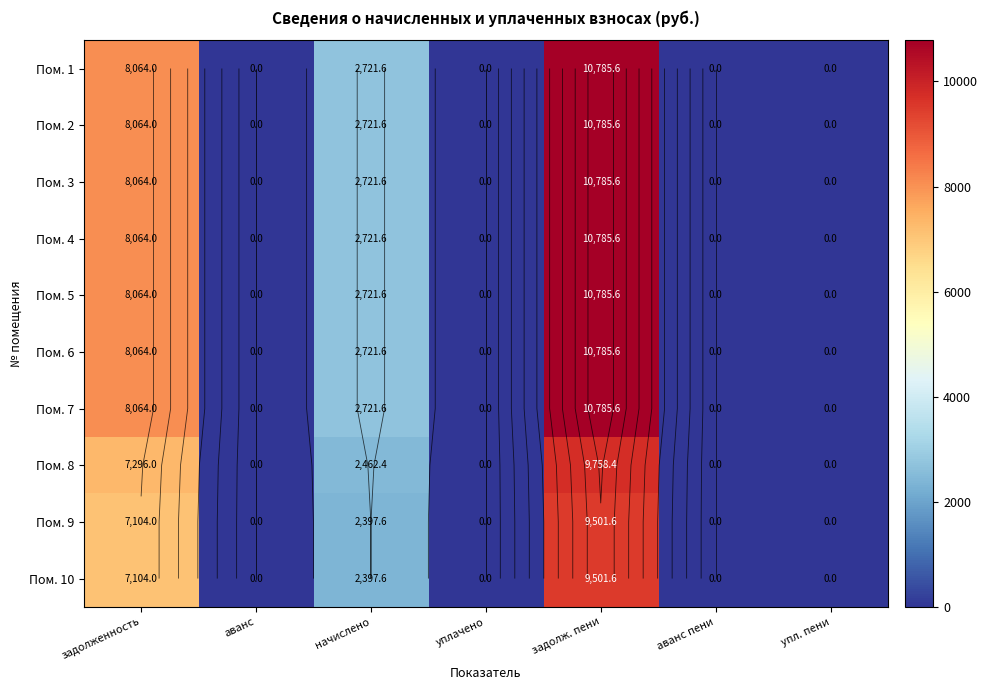

At which category is the sum across all series the highest?

задолж. пени